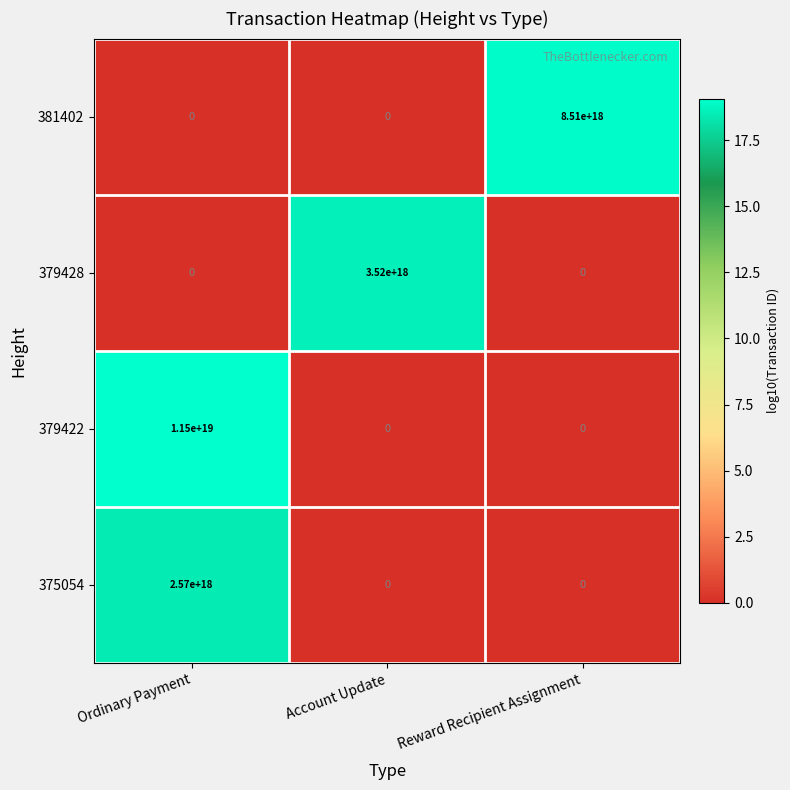

Between Ordinary Payment and Account Update, which series saw the biggest shift?

379422